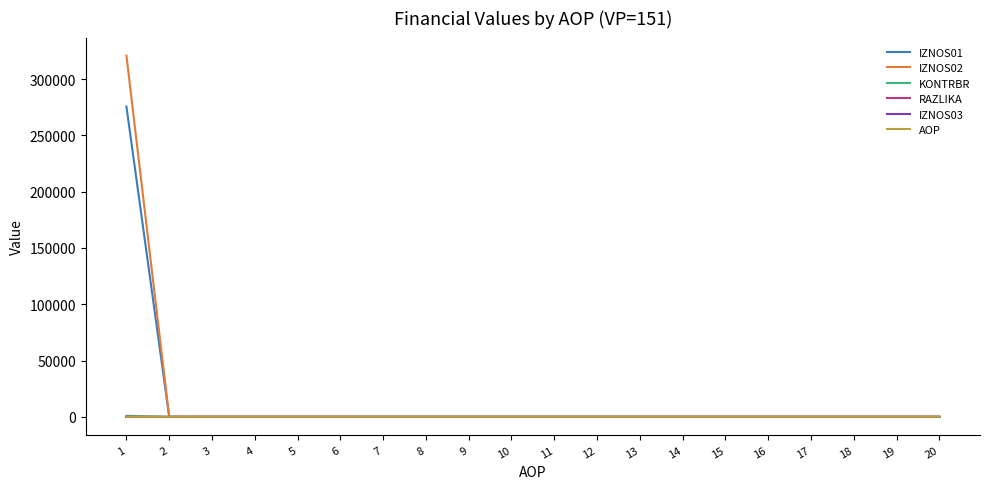

What are all the series names shown in the legend?

IZNOS01, IZNOS02, KONTRBR, RAZLIKA, IZNOS03, AOP